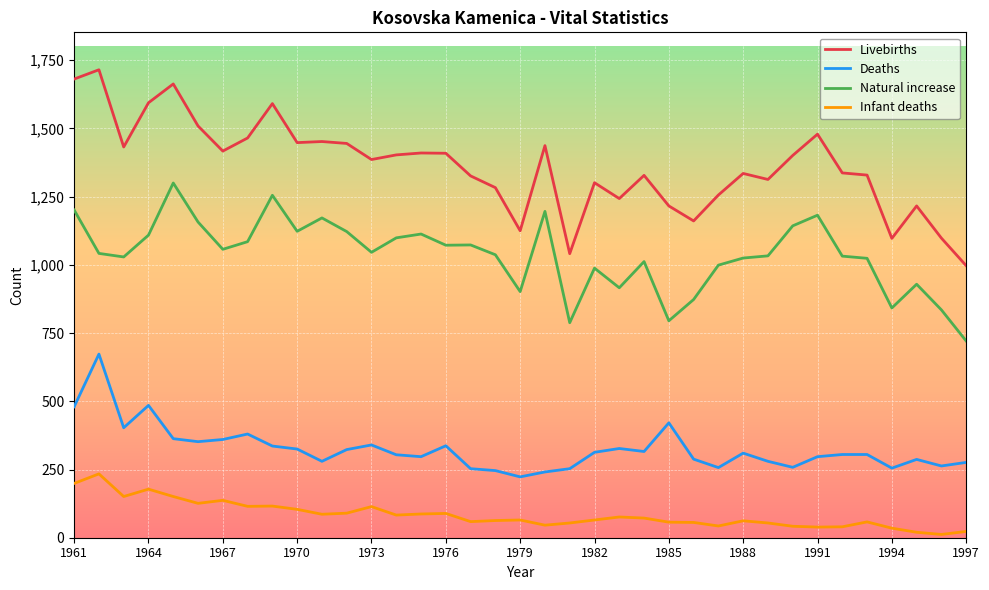

Rank the series by their maximum value, from lowest to highest.

Infant deaths, Deaths, Natural increase, Livebirths